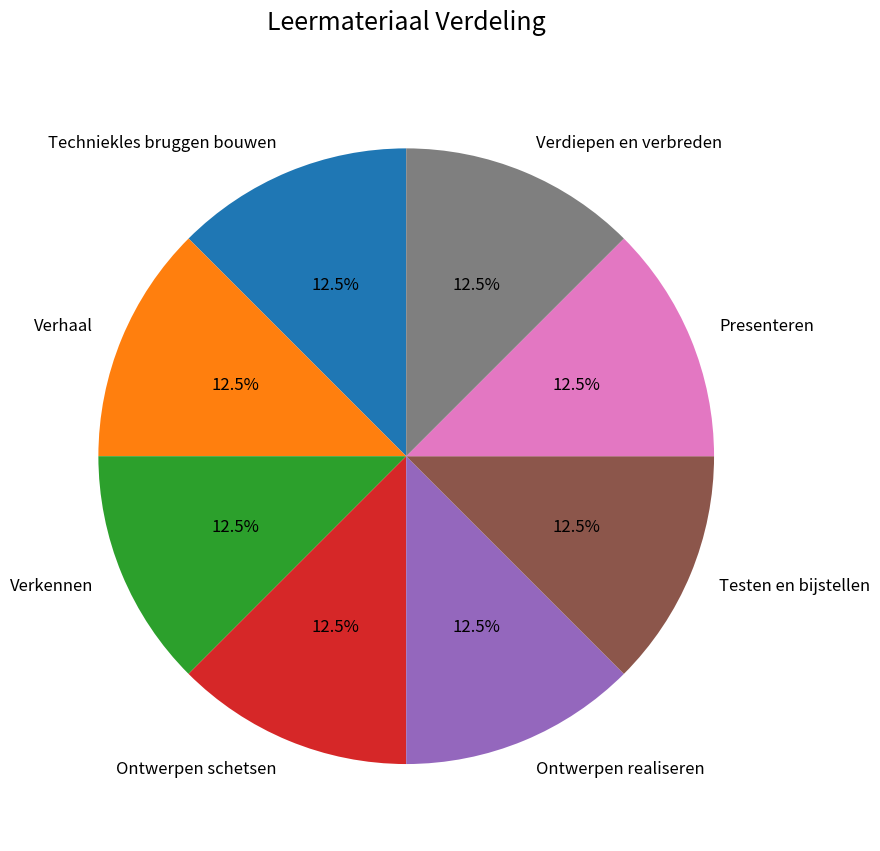

Is the sum of Ontwerpen schetsen and Testen en bijstellen greater than half?

No